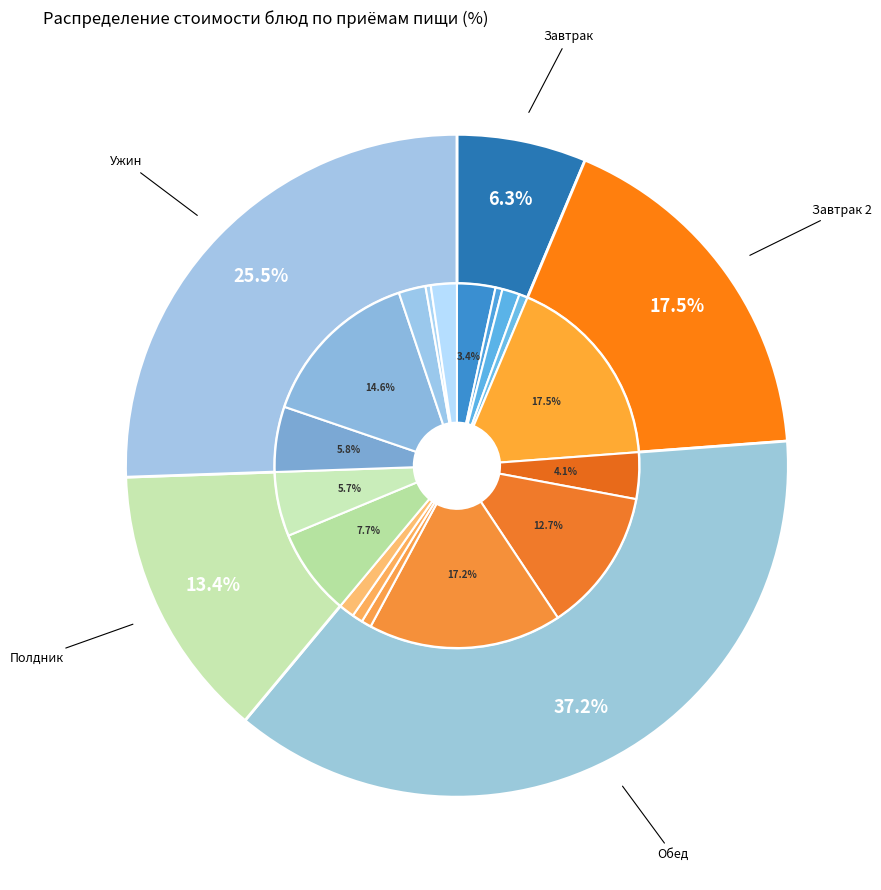

Which has a higher value, суп молочный с вермишелью or апельсины?

апельсины